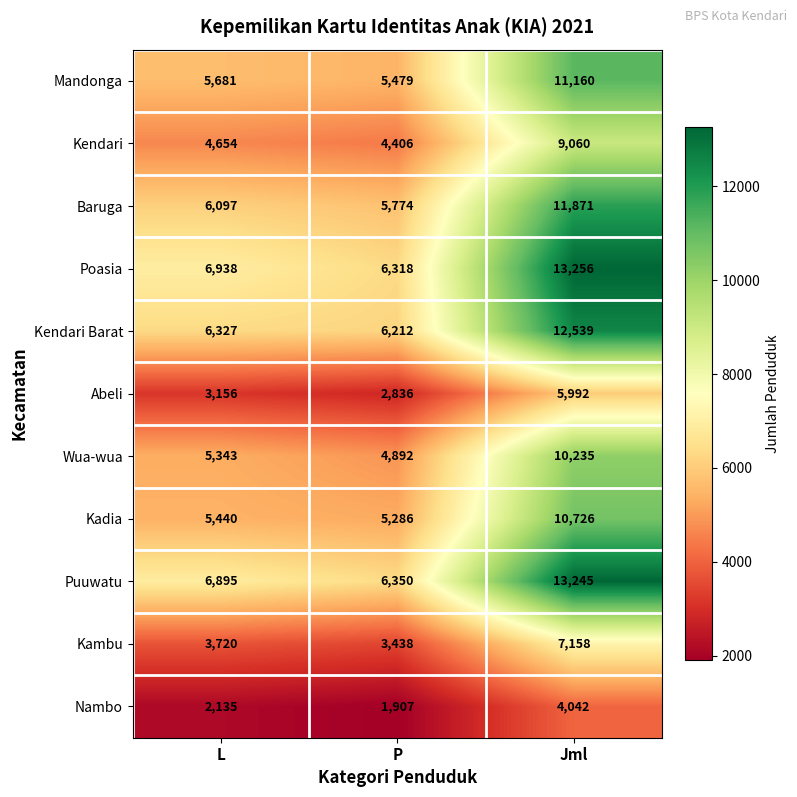

Which series has the widest spread of values?

Poasia